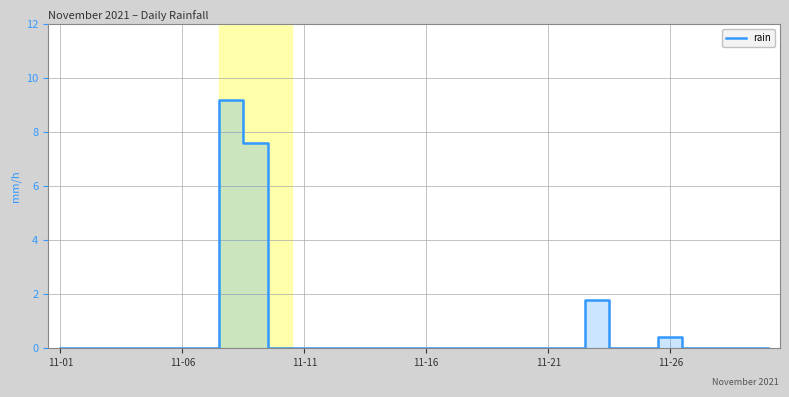

What is the difference between the maximum and minimum values?

9.2